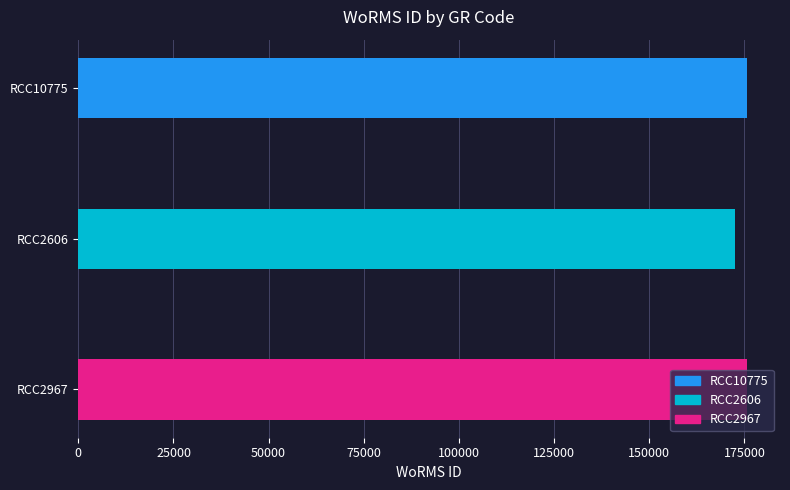

Is it true that the value at RCC10775 is 175584?

True